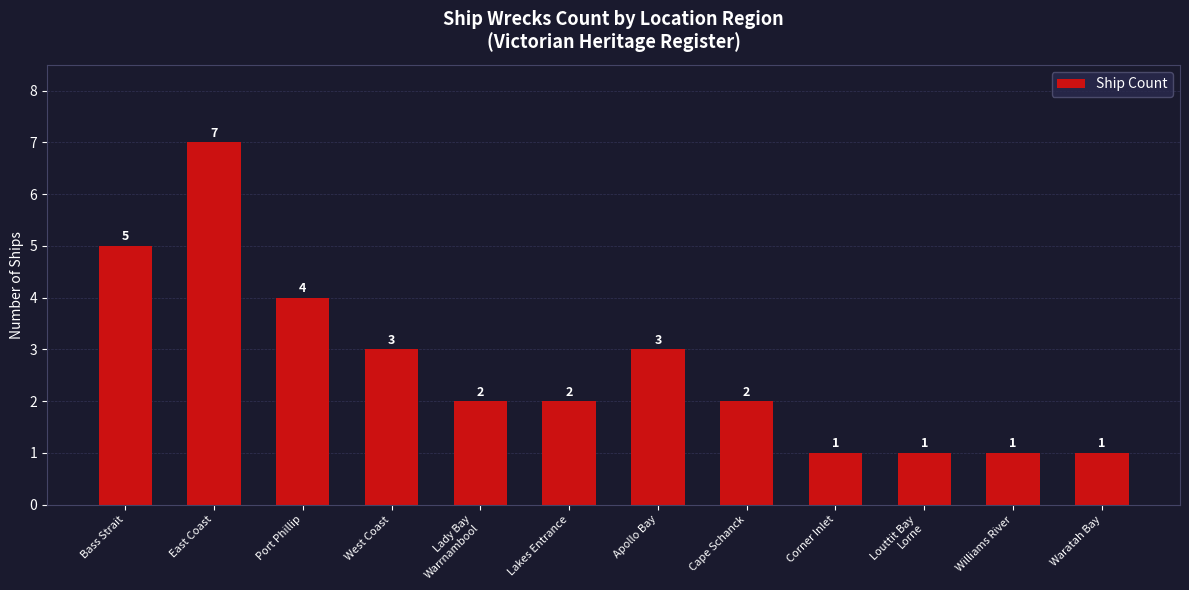

Between Apollo Bay and Port Phillip, which is larger?

Port Phillip